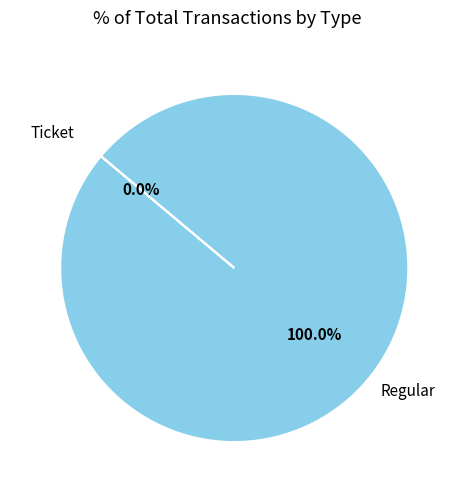

To the nearest percent, what is the difference between the Regular and Ticket slice percentages?

100%